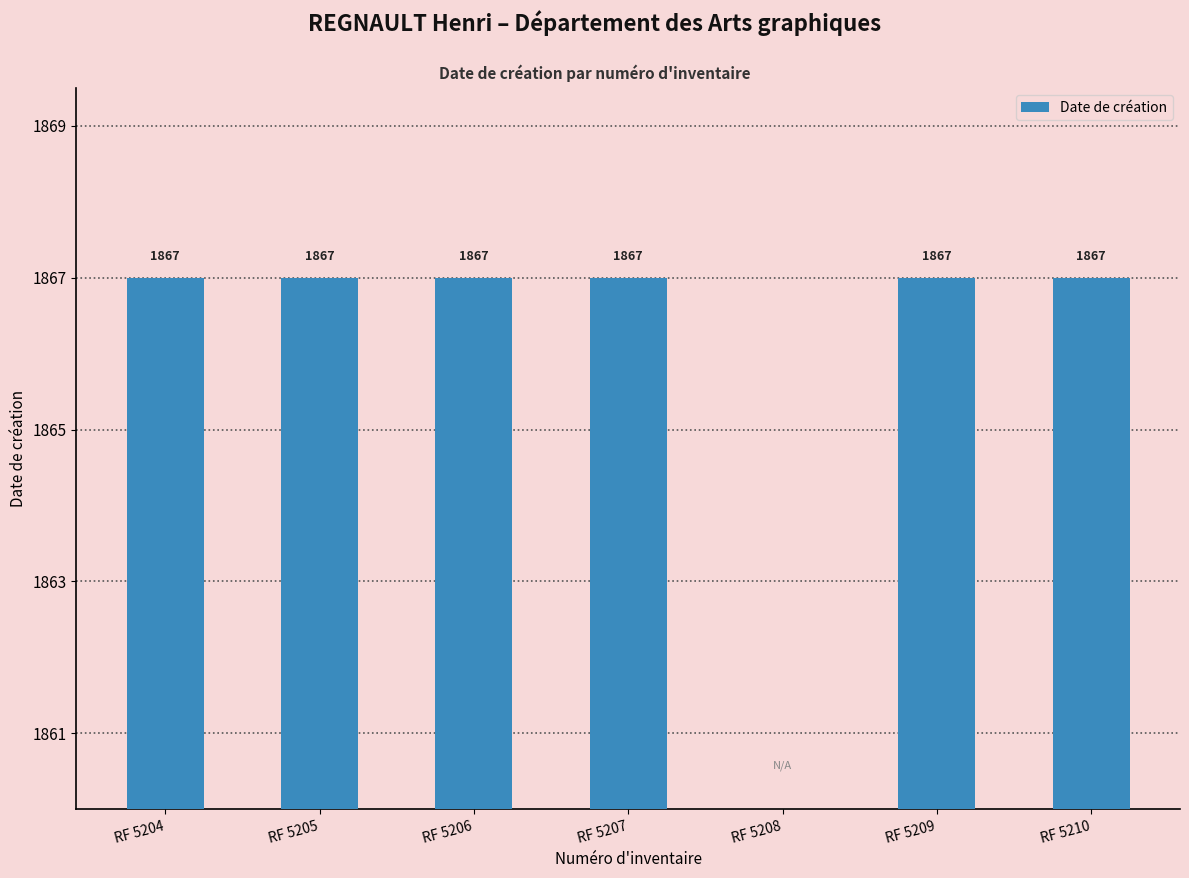

Count the number of data series in this chart.

1